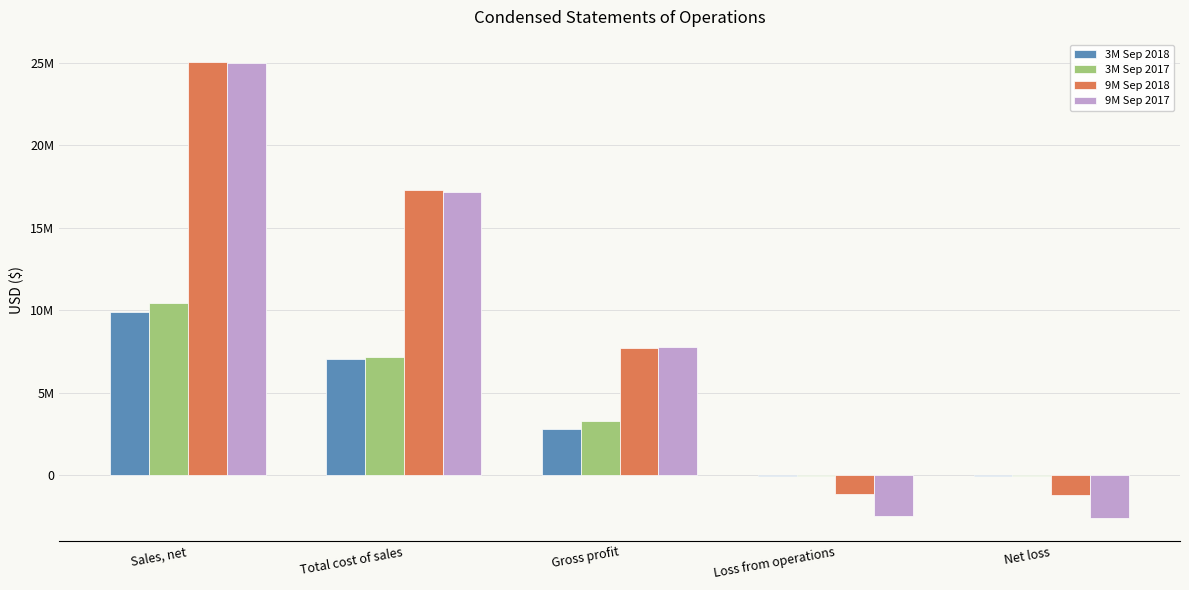

At Gross profit, list the series in order from largest to smallest.

9M Sep 2017, 9M Sep 2018, 3M Sep 2017, 3M Sep 2018